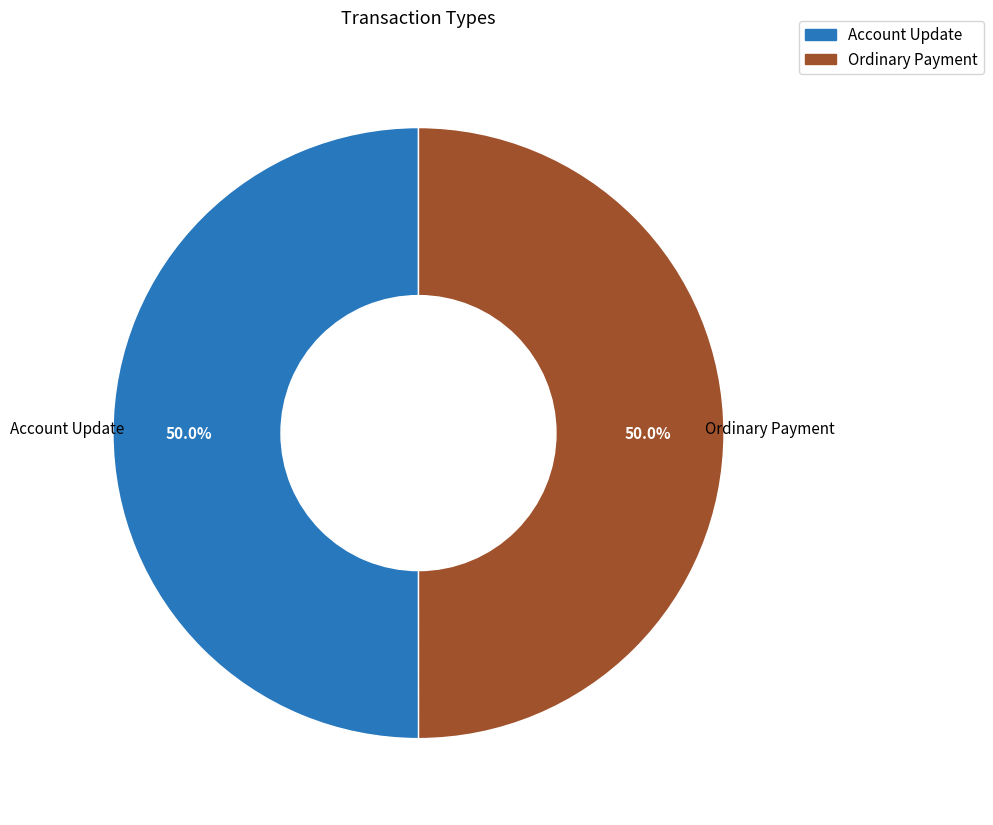

To the nearest percent, what is the average slice percentage?

50%